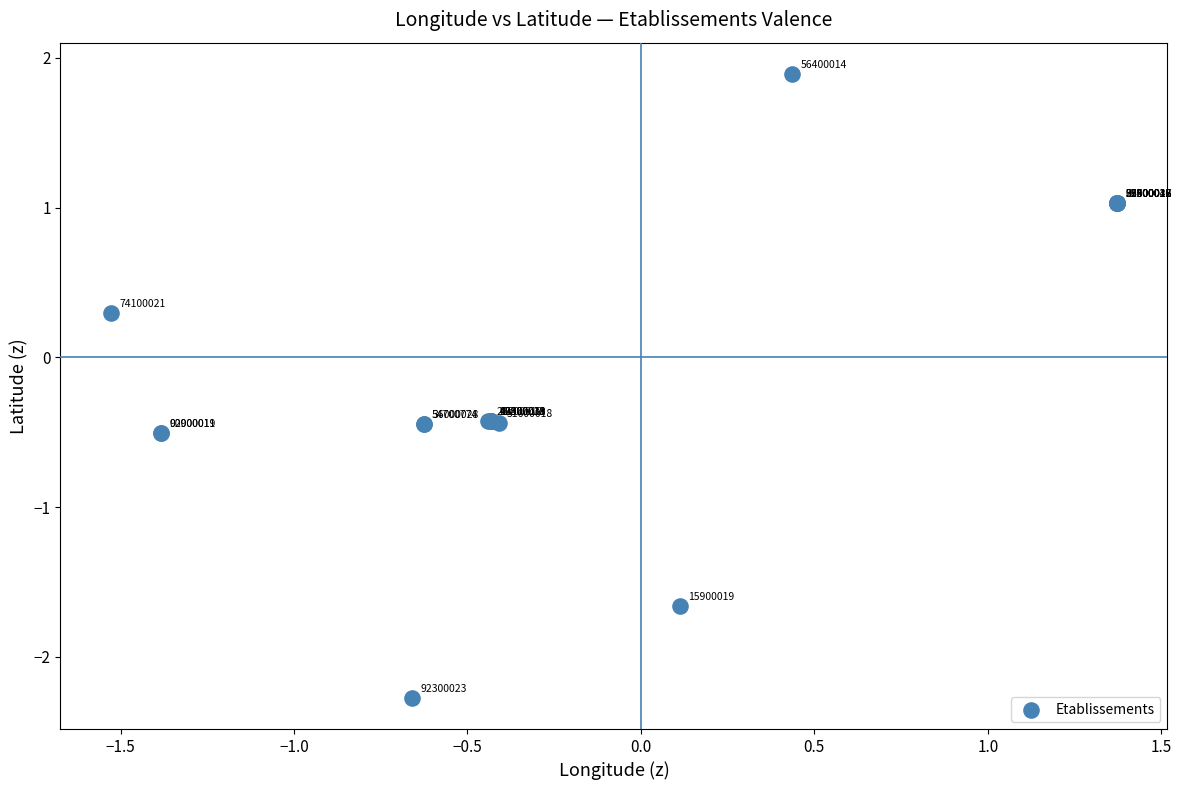

What Y value in the scatter plot is closest to 0?

0.3